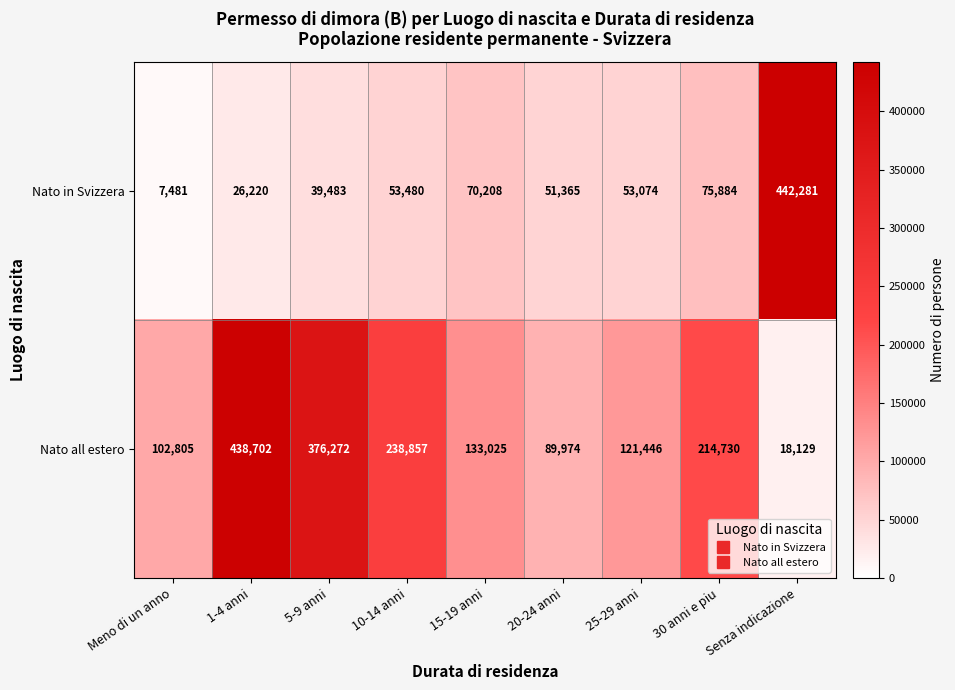

List the series in order of their overall mean, lowest first.

Nato in Svizzera, Nato all estero